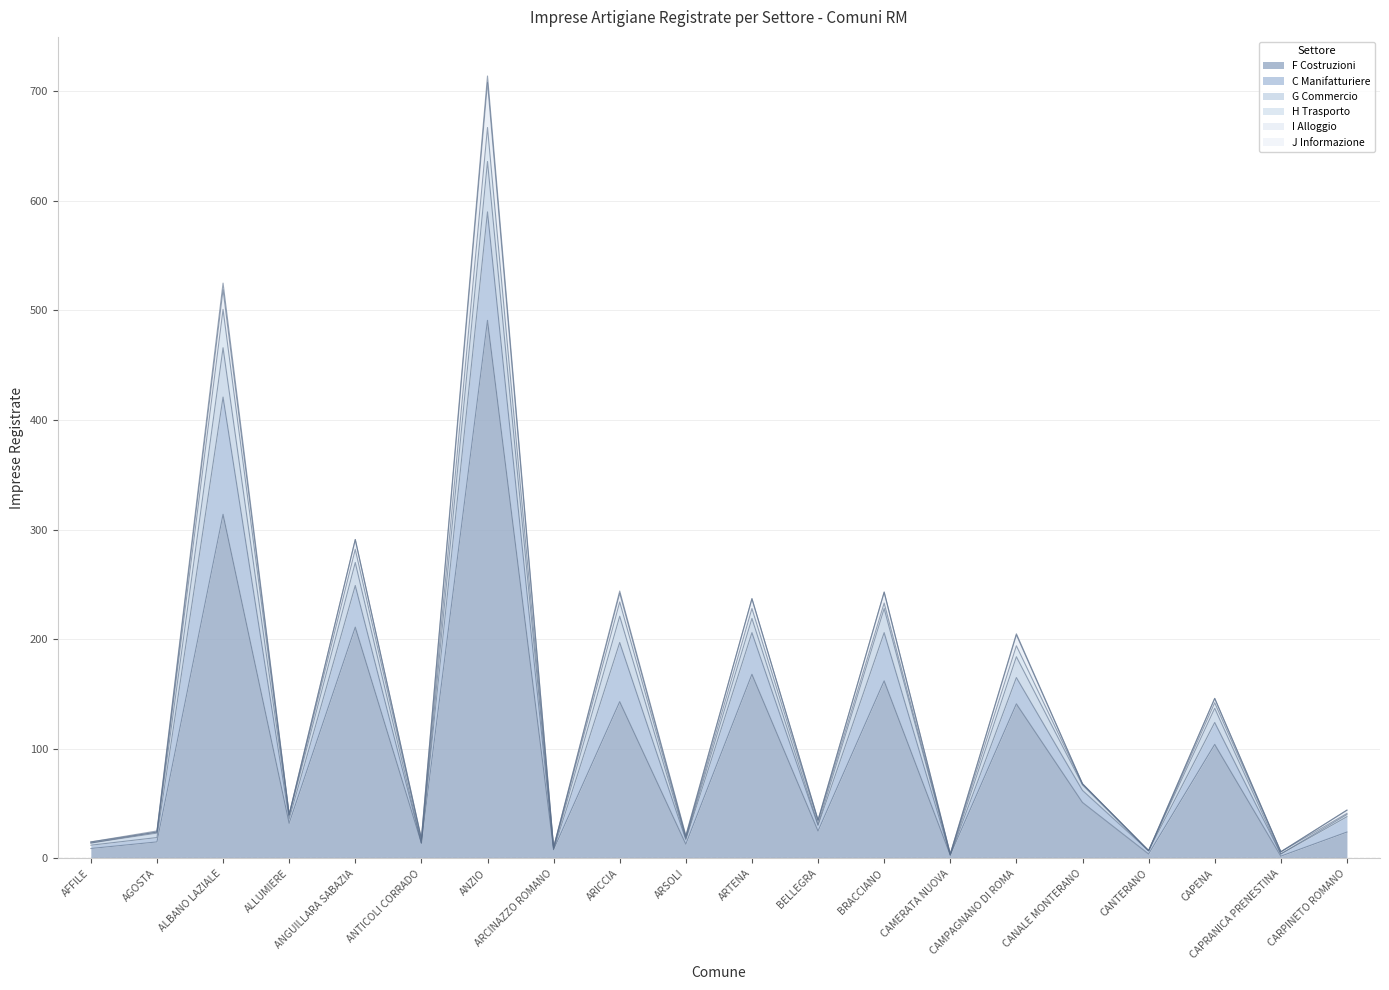

Which has a higher value, RM018 CAPENA or RM003 ALBANO LAZIALE?

RM003 ALBANO LAZIALE